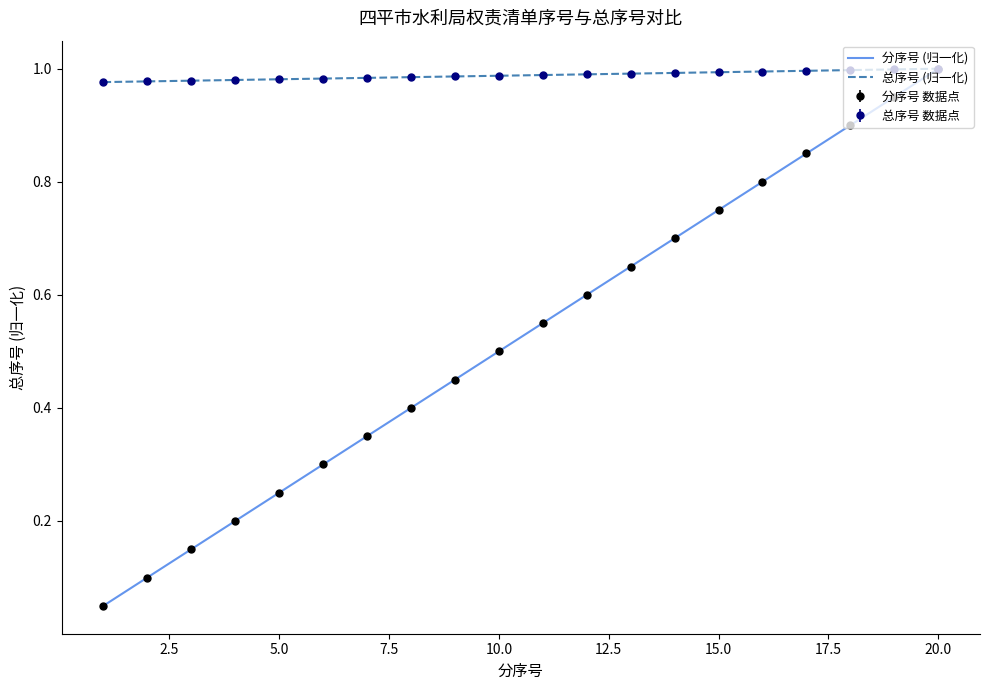

Reading right to left, list all the values displayed in this chart.

序号: 1.0	0.9	0.9	0.8	0.8	0.8	0.7	0.7	0.6	0.6	0.5	0.5	0.4	0.3	0.3	0.2	0.2	0.1	0.1	0.1
总序号: 1.0	1.0	1.0	1.0	1.0	1.0	1.0	1.0	1.0	1.0	1.0	1.0	1.0	1.0	1.0	1.0	1.0	1.0	1.0	1.0